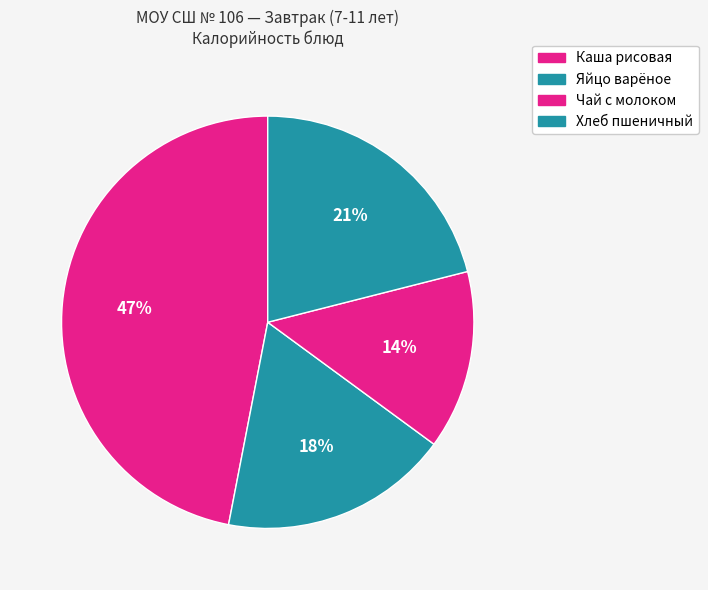

To the nearest percent, what is the combined percentage of Чай с молоком and Хлеб пшеничный?

35%